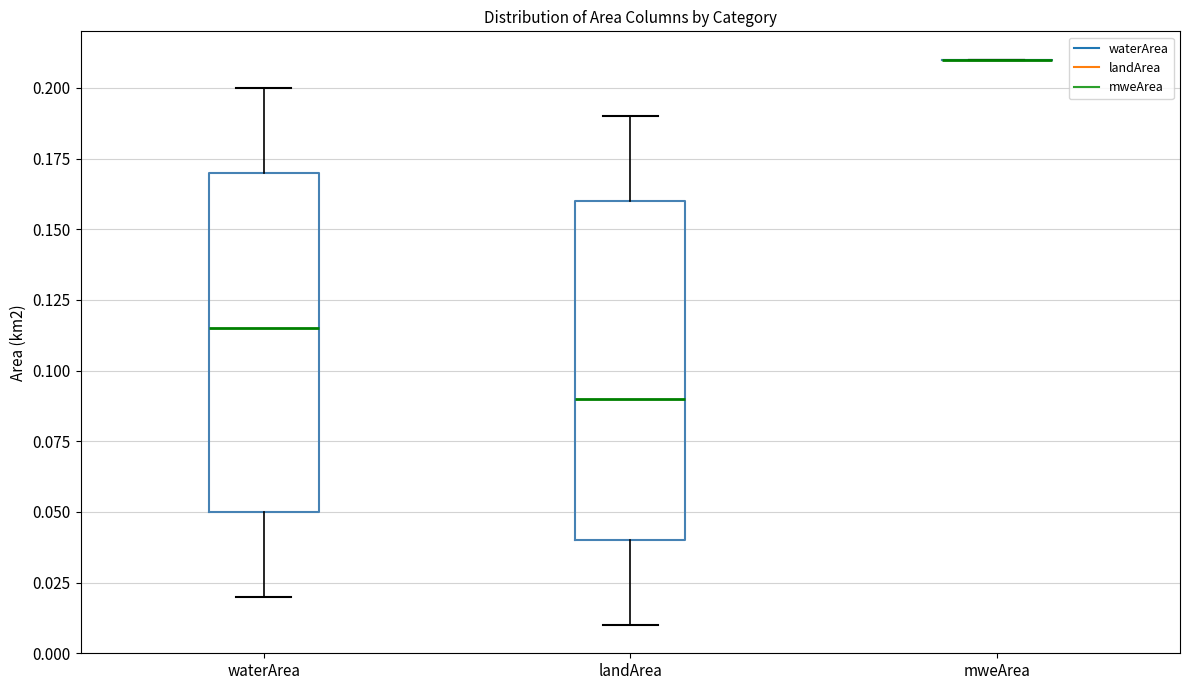

Reading left to right, transcribe this box plot: for each box, give where its median line is, the range the box spans, and where its two whiskers end, as read against the y-axis. The values are not printed on the chart, so give them approximately, as read against the axis.

waterArea: median 0.115, box 0.050 to 0.170, whiskers 0.020 to 0.200
landArea: median 0.090, box 0.040 to 0.160, whiskers 0.010 to 0.190
mweArea: box collapsed to a line at 0.210, whiskers 0.210 to 0.210